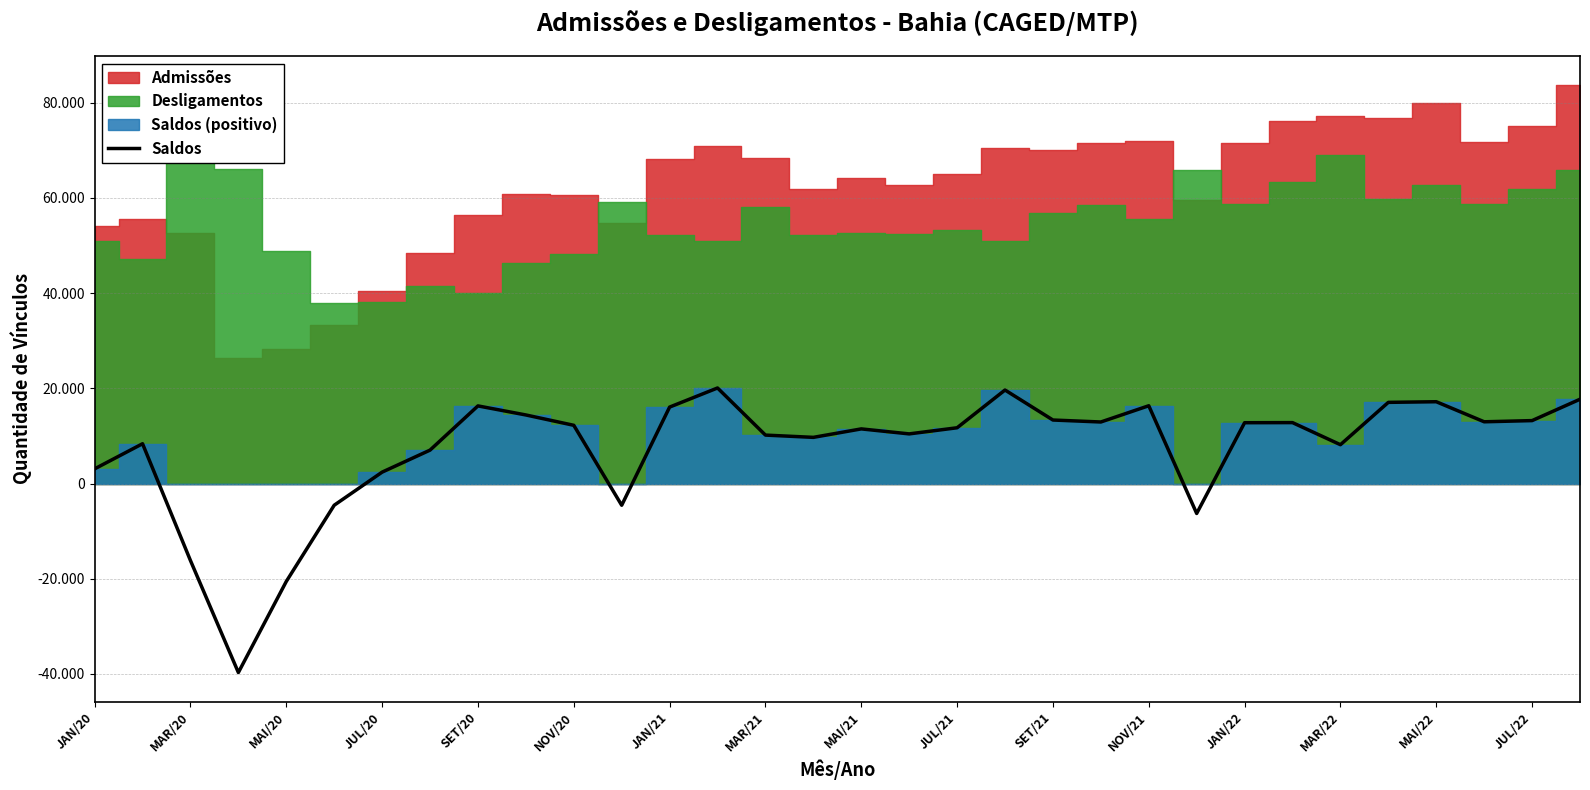

How many data points are less than 12236?

16